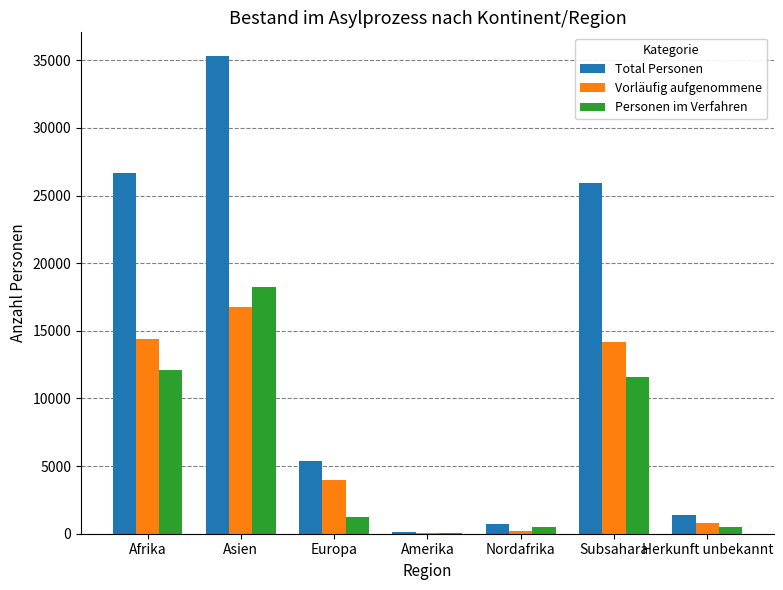

At which category is the sum across all series the highest?

Asien